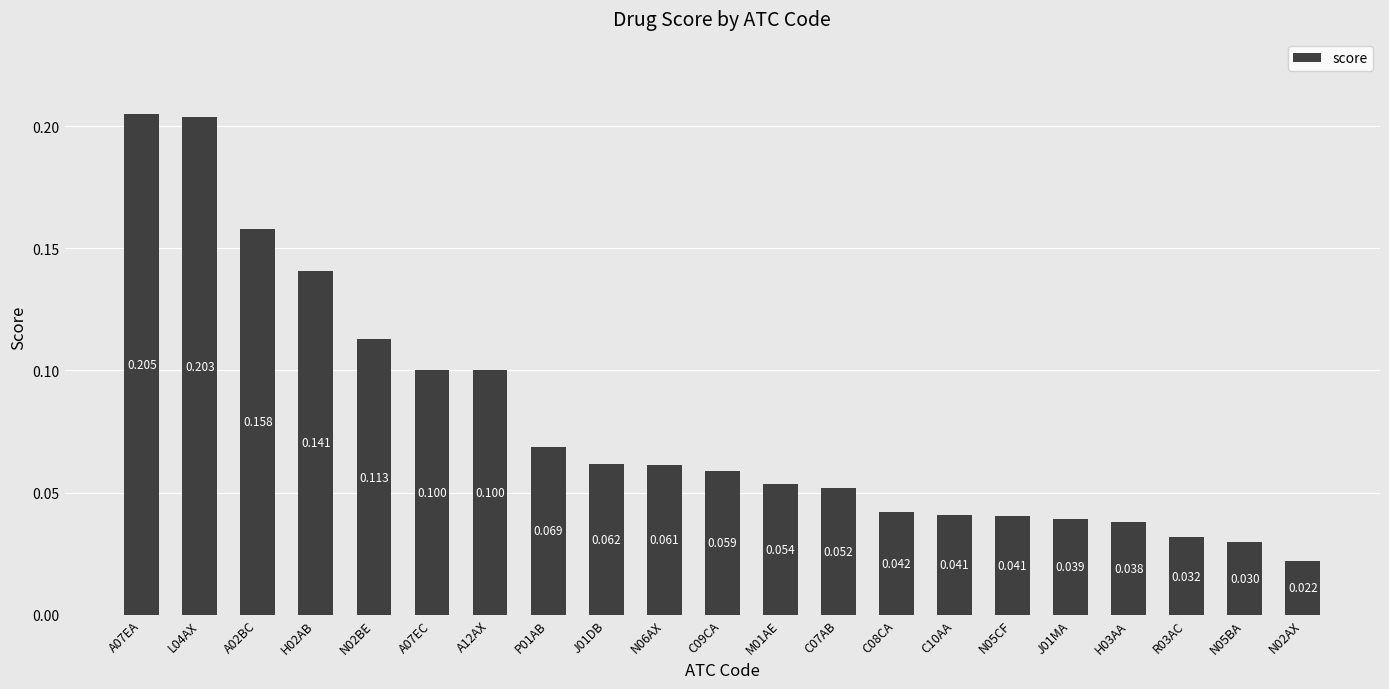

Count the number of data series in this chart.

1